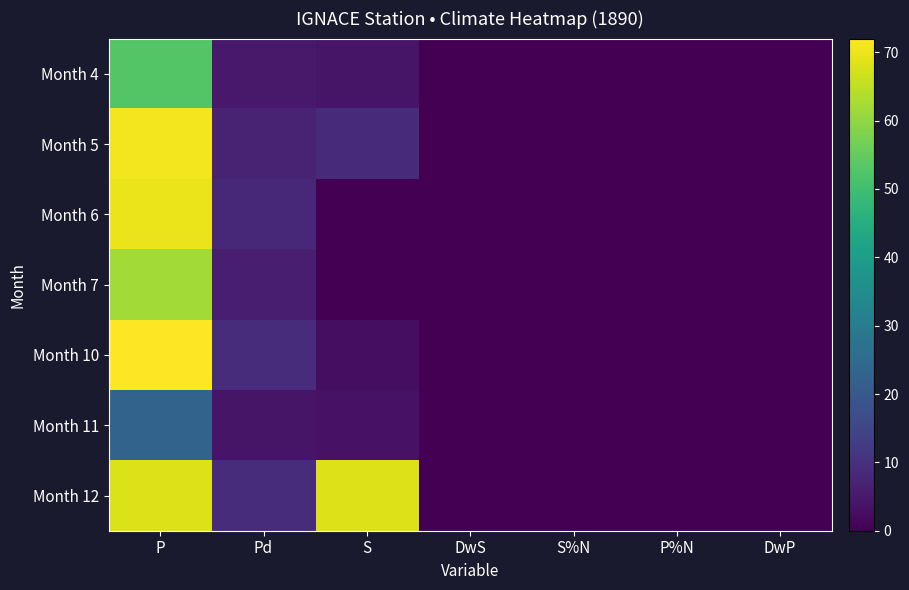

Which category has the highest value across all series?

P